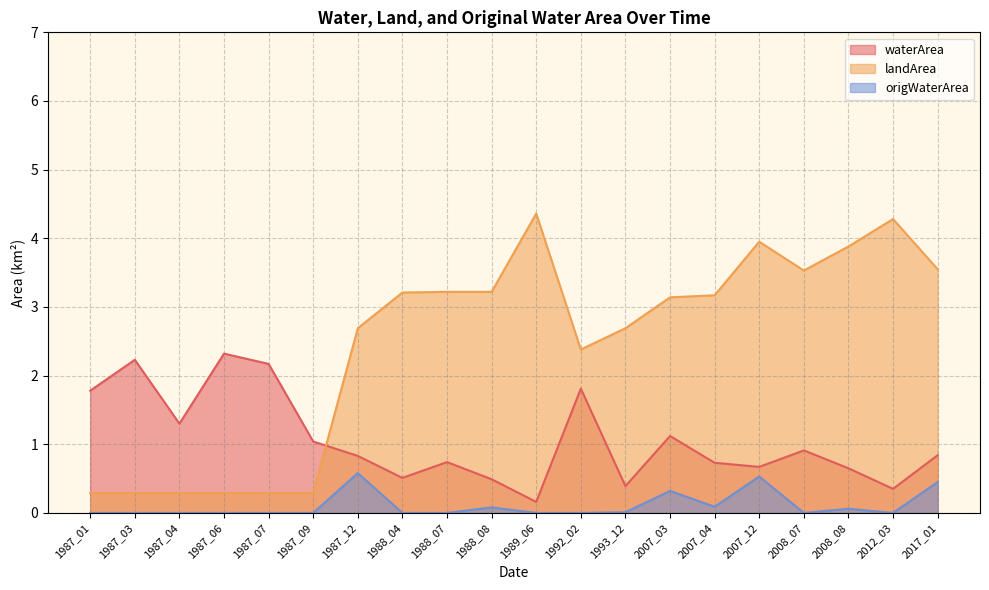

What is the sum of the landArea values at 2007_04 and 1987_01?

3.5